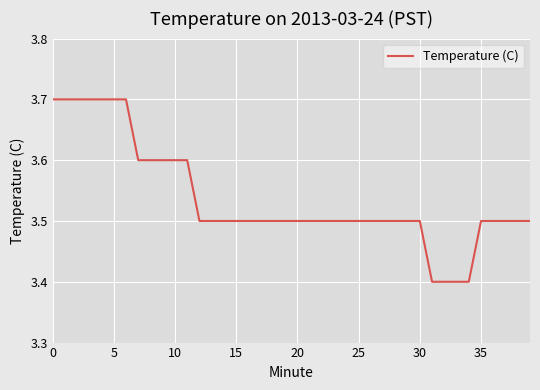

What is the difference between the maximum and minimum values?

0.3